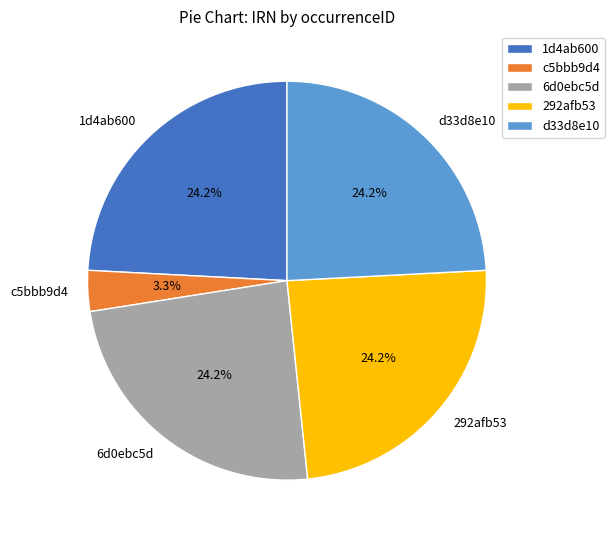

Is the sum of 1d4ab600 and 6d0ebc5d greater than half?

No